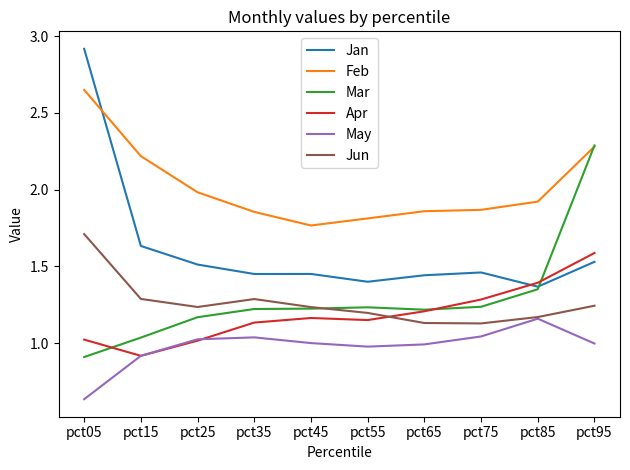

Rank the series by their maximum value, from highest to lowest.

Jan, Feb, Mar, Jun, Apr, May